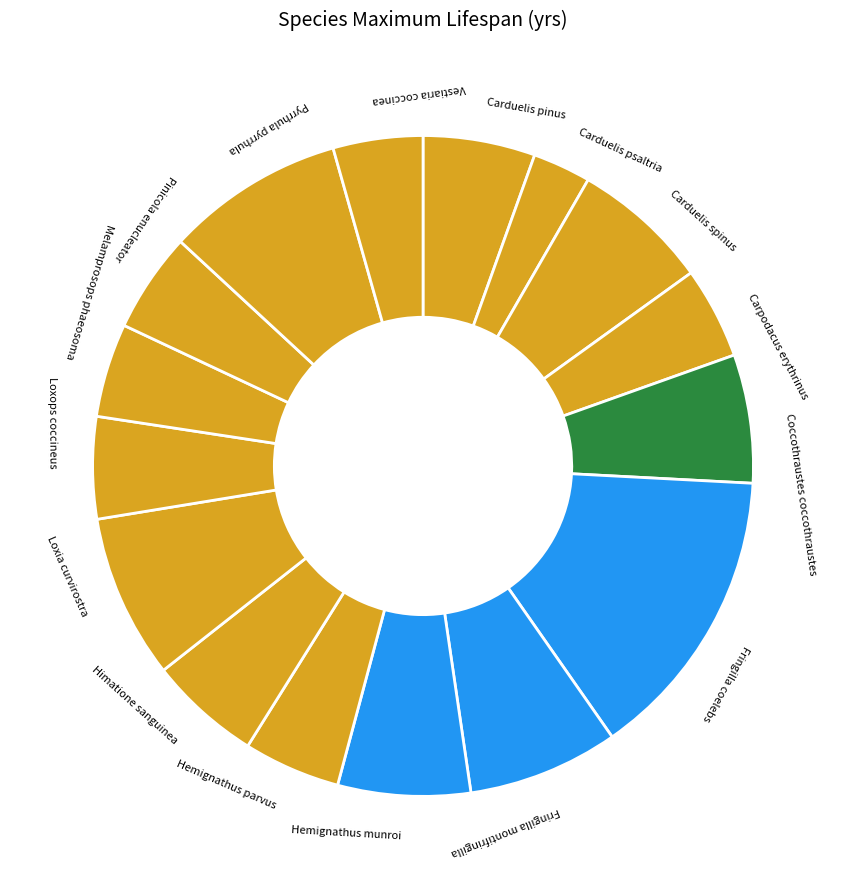

Combined, do Coccothraustes coccothraustes and Fringilla montifringilla account for over 50%?

No